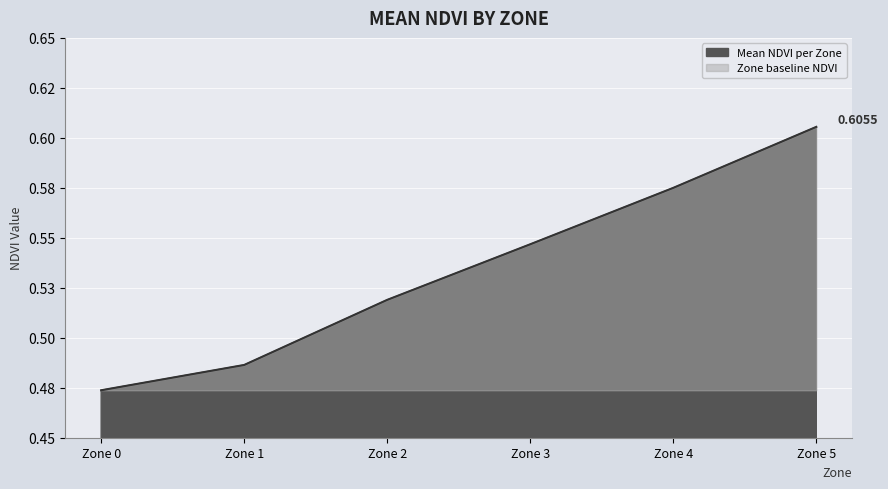

Is it true that the value at Zone 4 is 0.6?

True